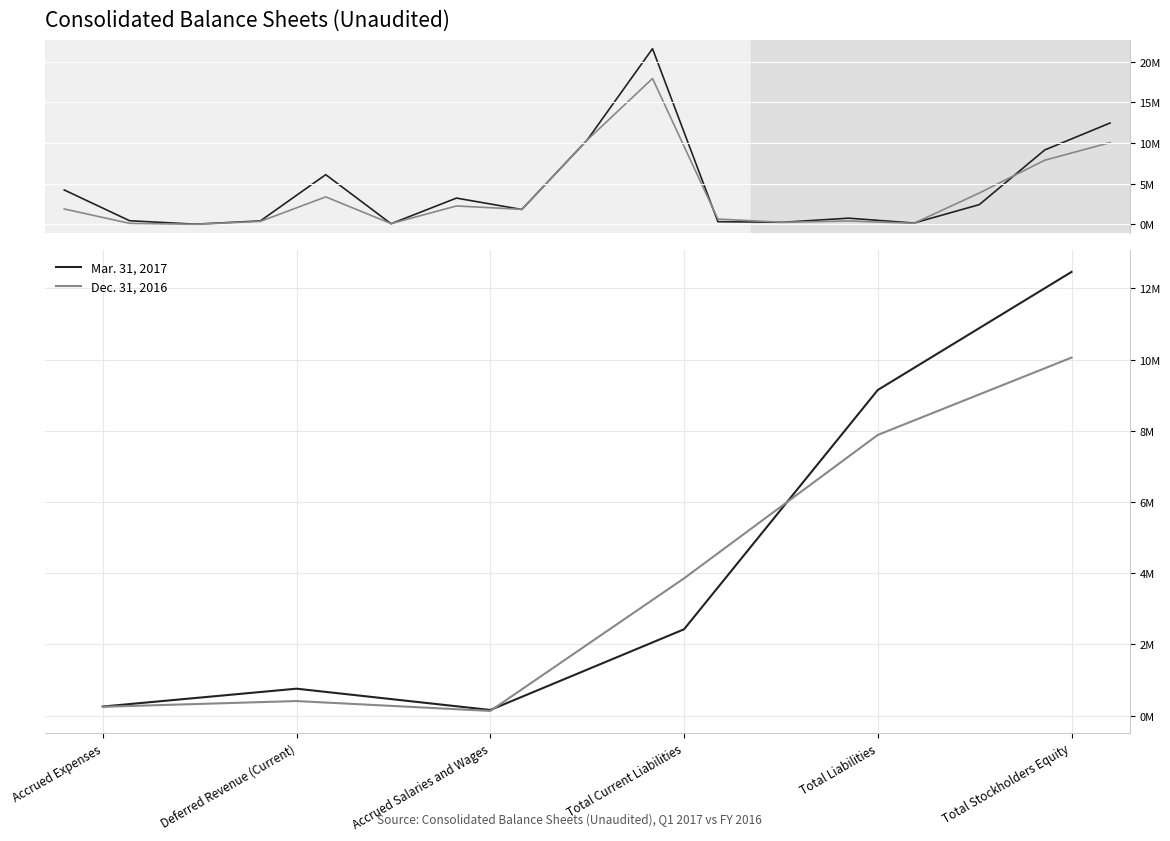

The value of Dec. 31, 2016 at Accrued Salaries and Wages is 132827. True or false?

True